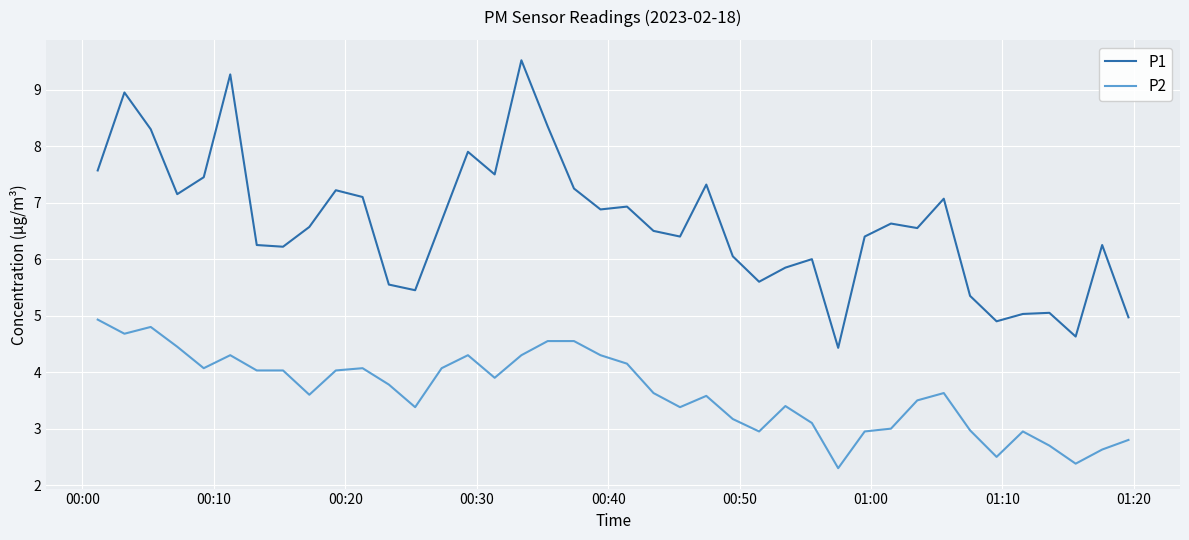

What is the highest value of the P1 series?

9.5